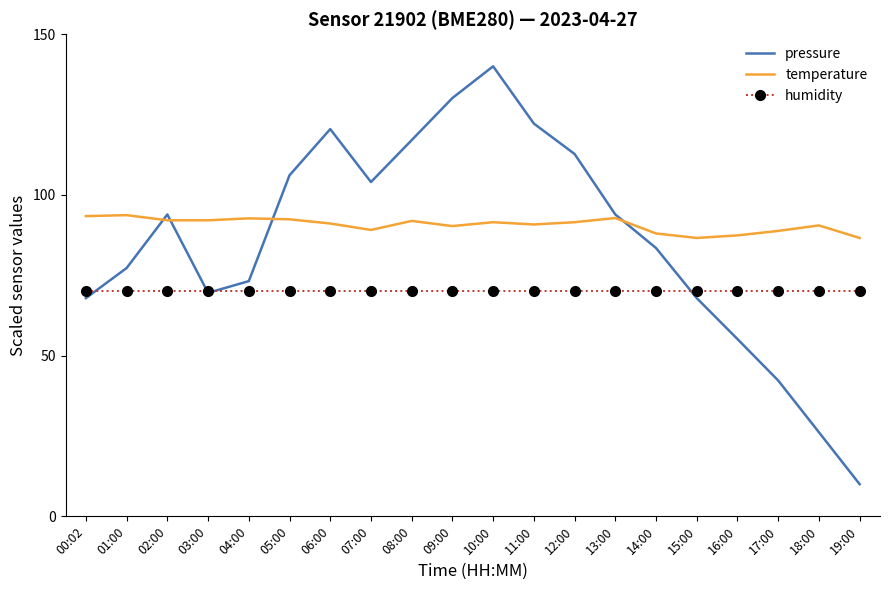

What is the highest value of the humidity series?

70.0